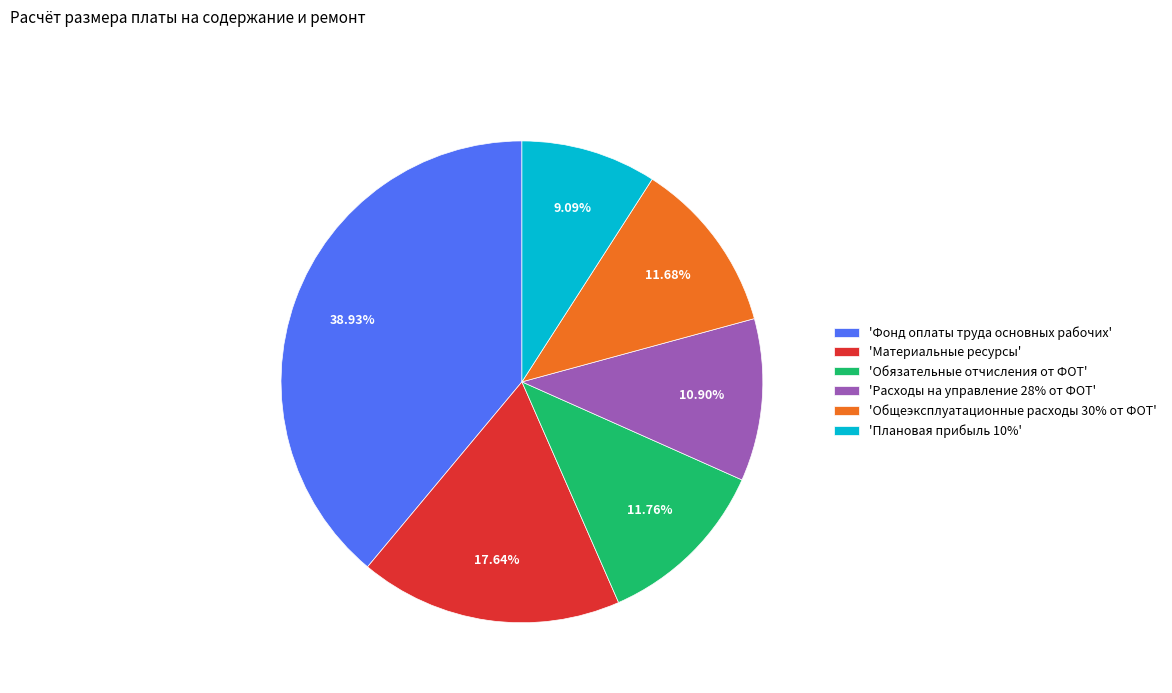

Approximately how many times larger is the value at 'Плановая прибыль 10%' compared to 'Обязательные отчисления от ФОТ'?

0.8